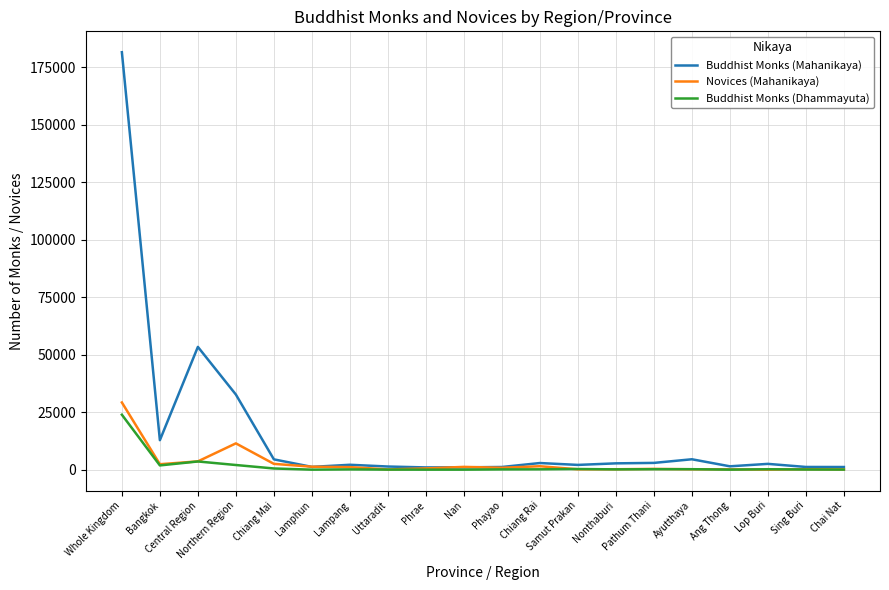

What is the maximum value shown in the chart?

181518